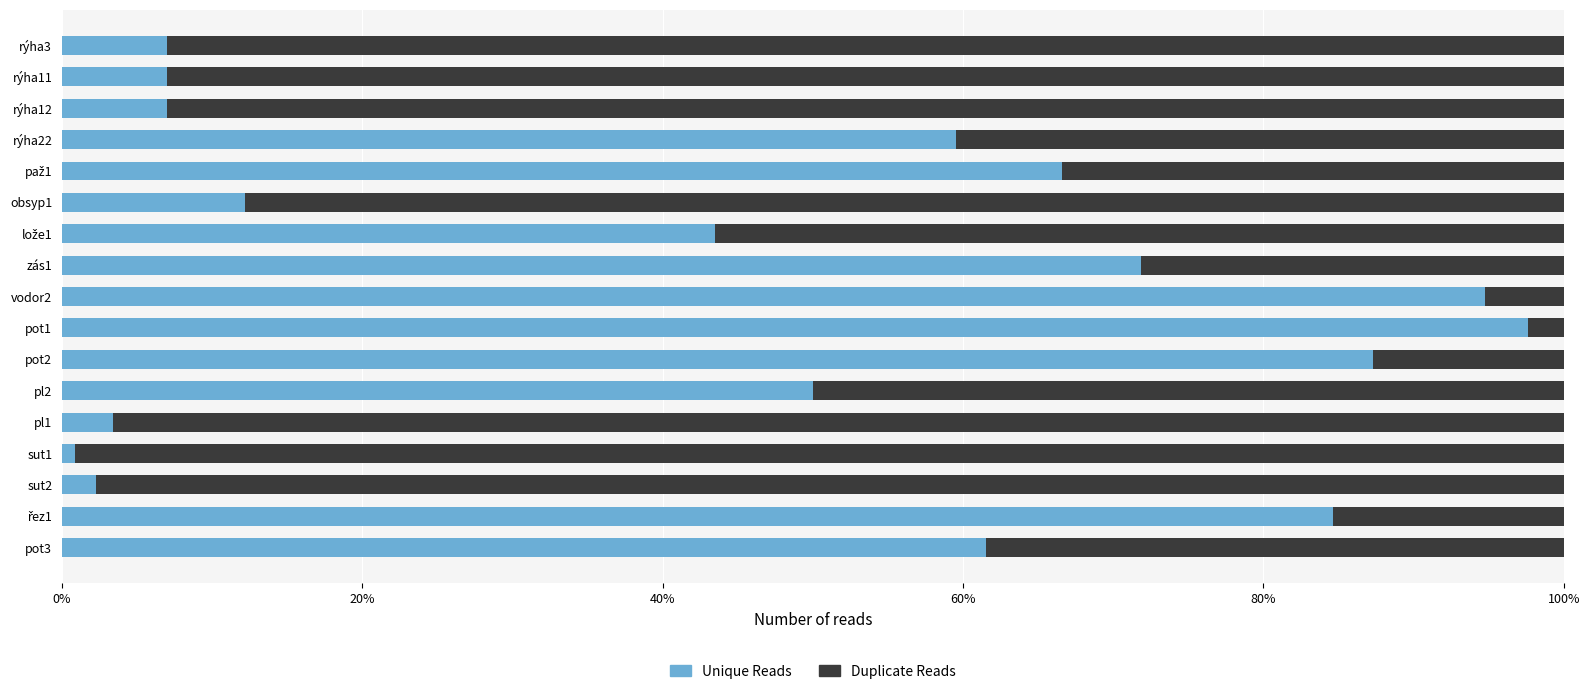

What is the total value across all series at rýha22?

100.0